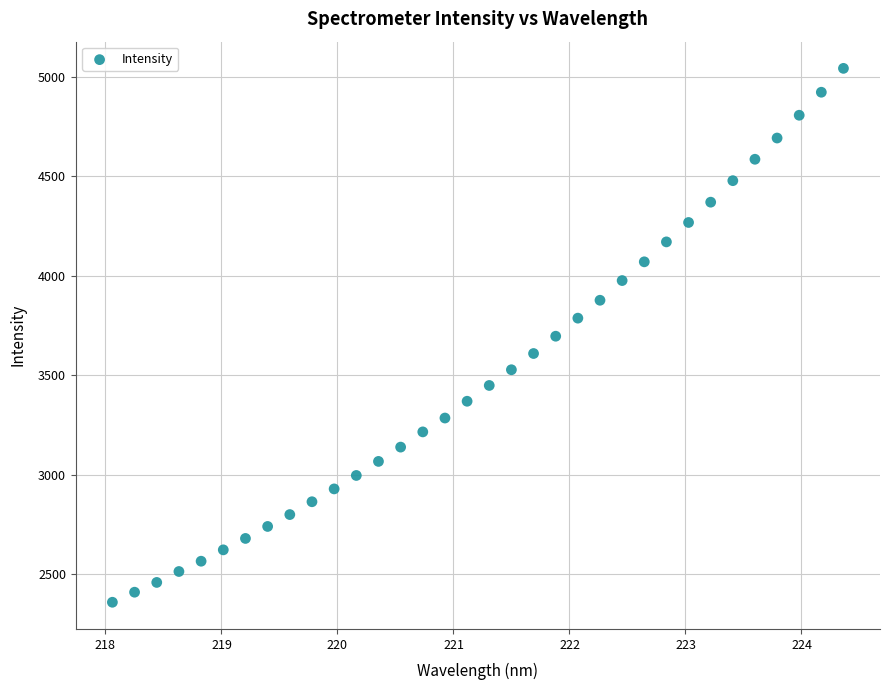

What is the range of Y values (max minus min)?

2682.7